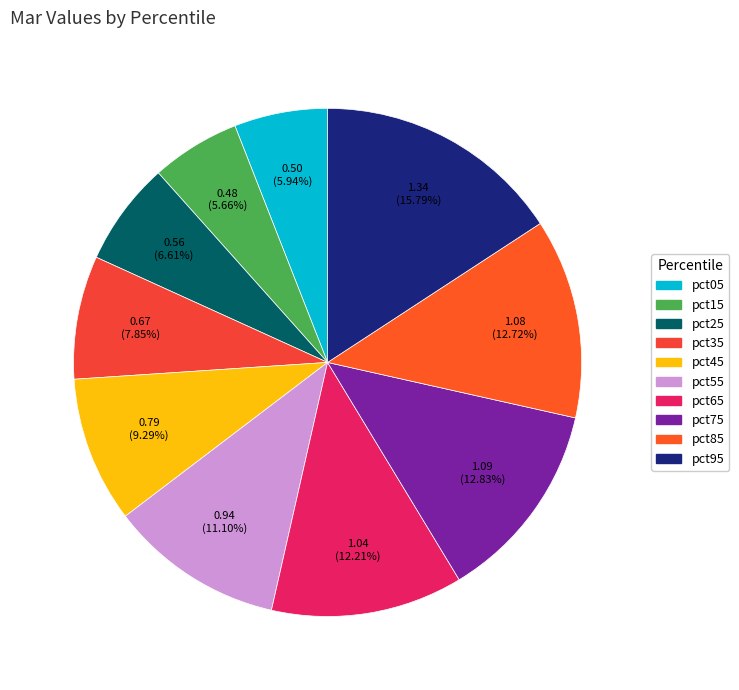

Does pct95 represent more than half of the total?

No